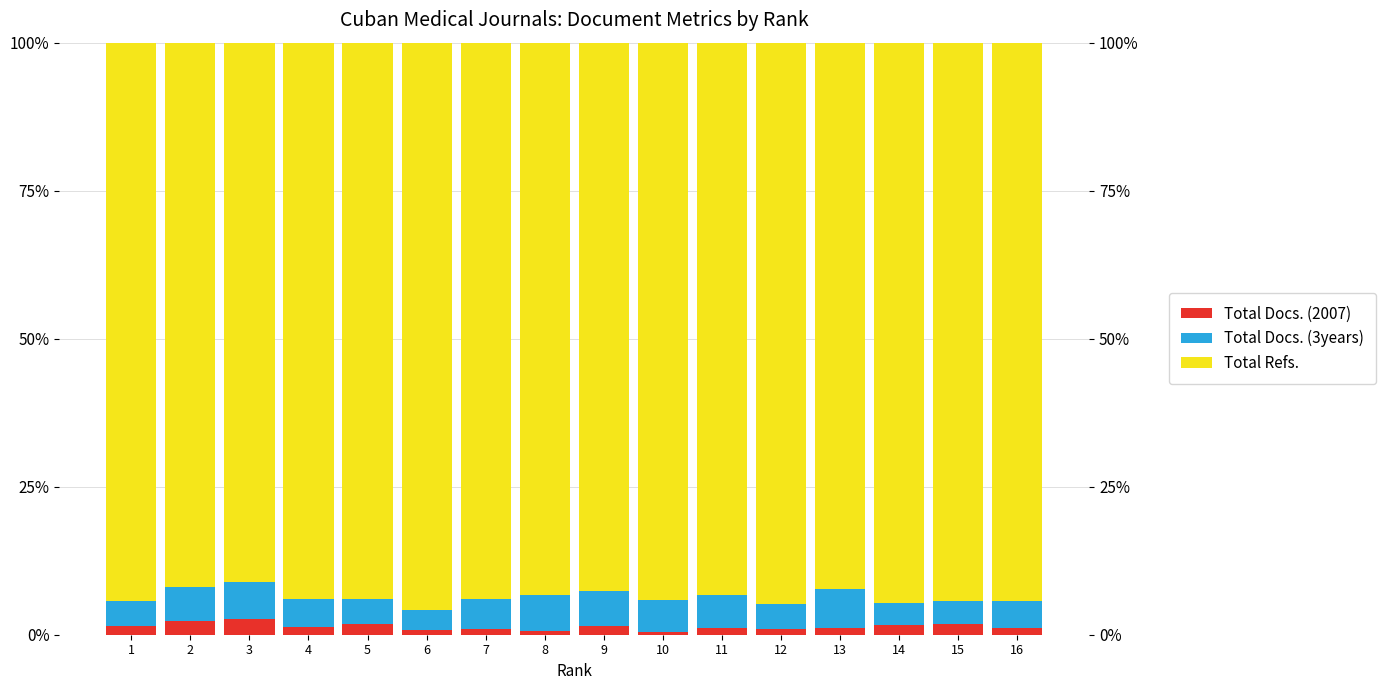

What is the sum of the Total Docs. (3years) values at 9 and 5?

10.1